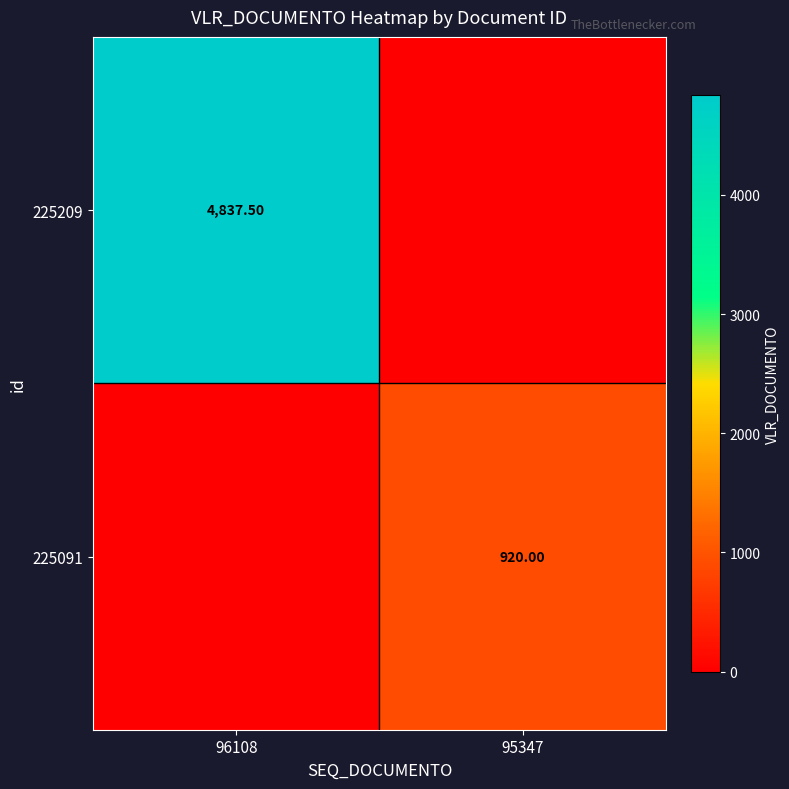

At which category is the sum across all series the highest?

96108